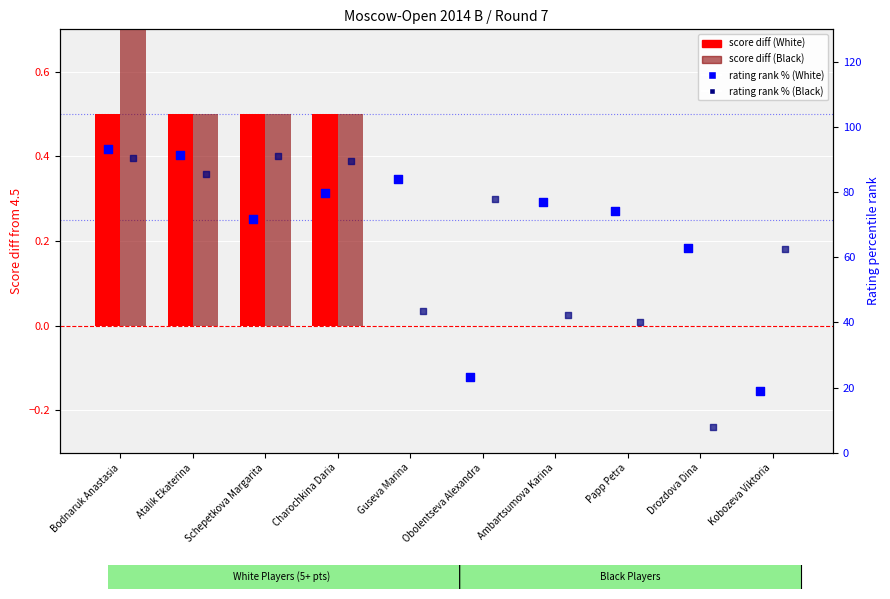

Which series has the largest total across all categories?

rating rank % (White)